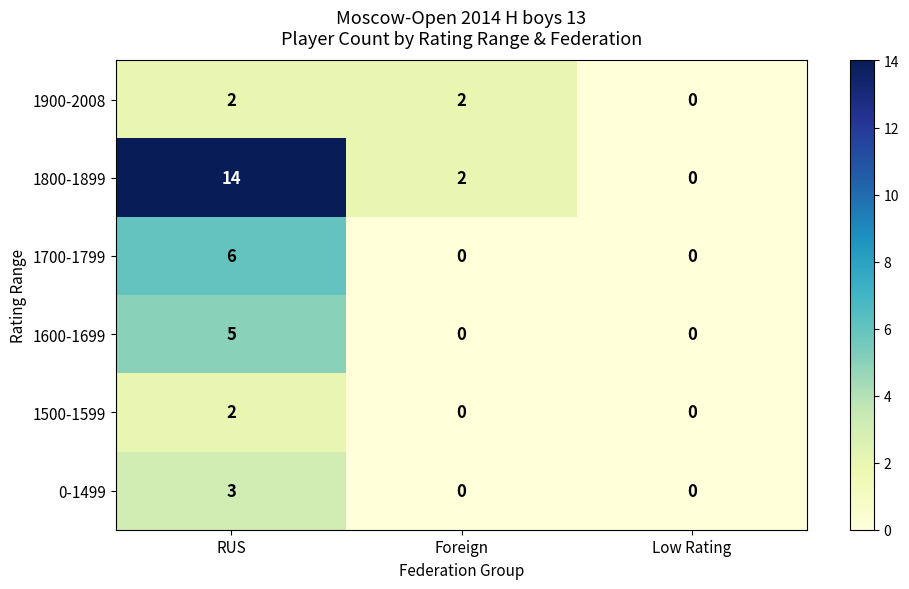

Which series has the widest spread of values?

1800-1899